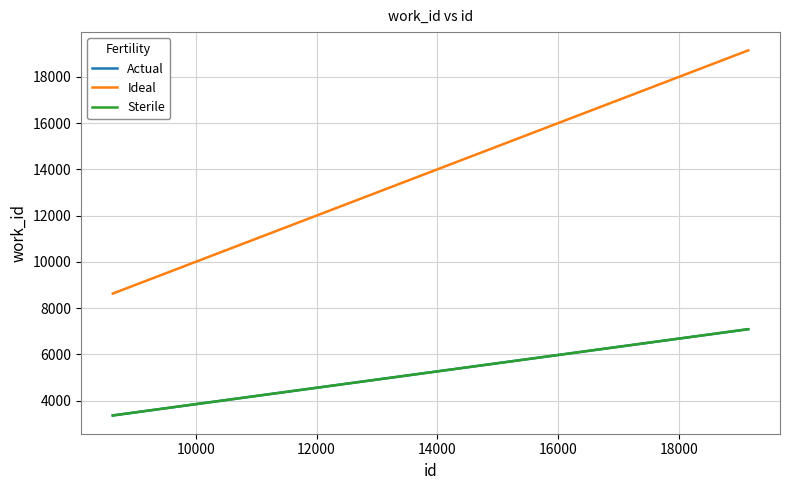

Does the chart have visible grid lines?

Yes